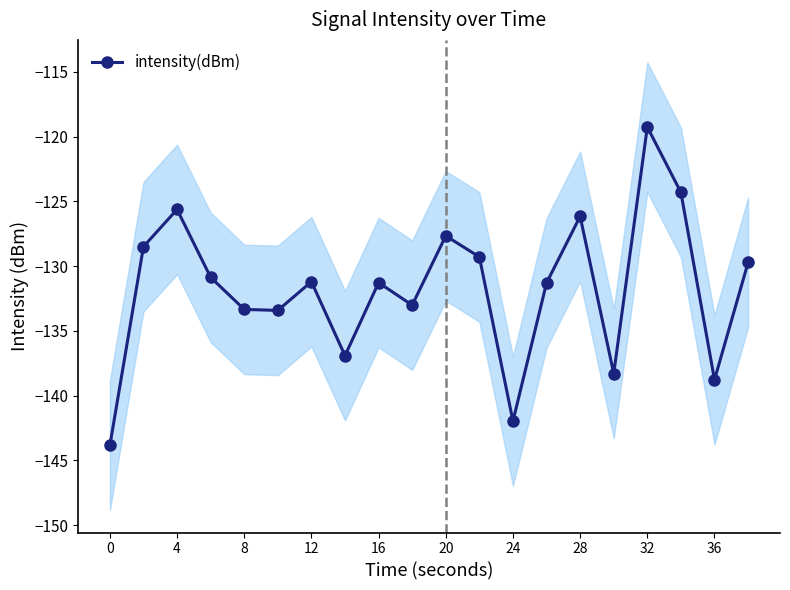

How many data points does each series have?

20